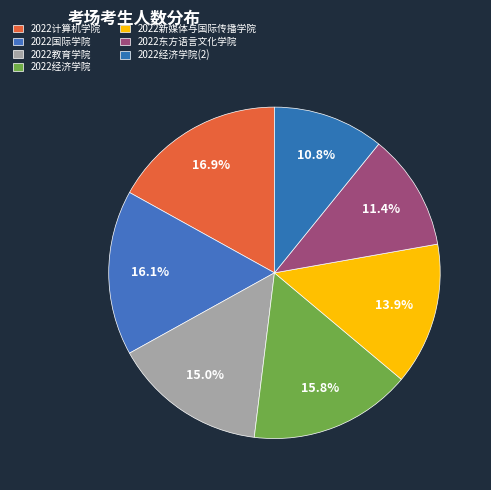

Is there any slice that represents more than half of the pie?

No